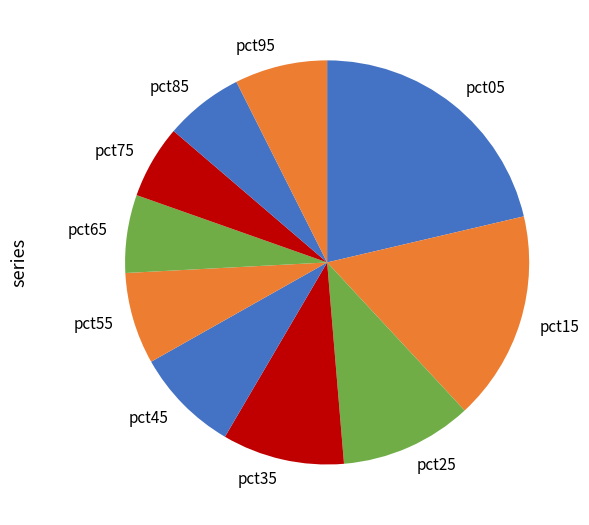

Which has a higher value, pct05 or pct95?

pct05